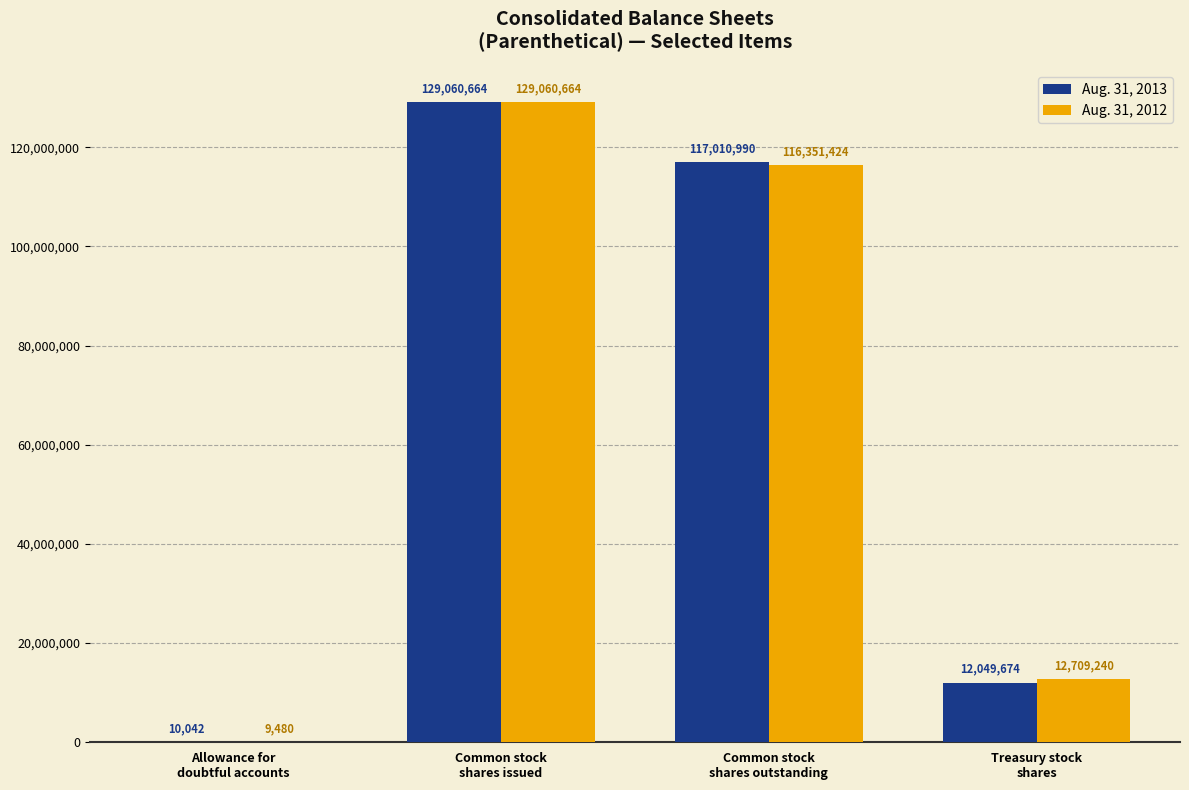

What is the total value across all series at Treasury stock
shares?

24758914